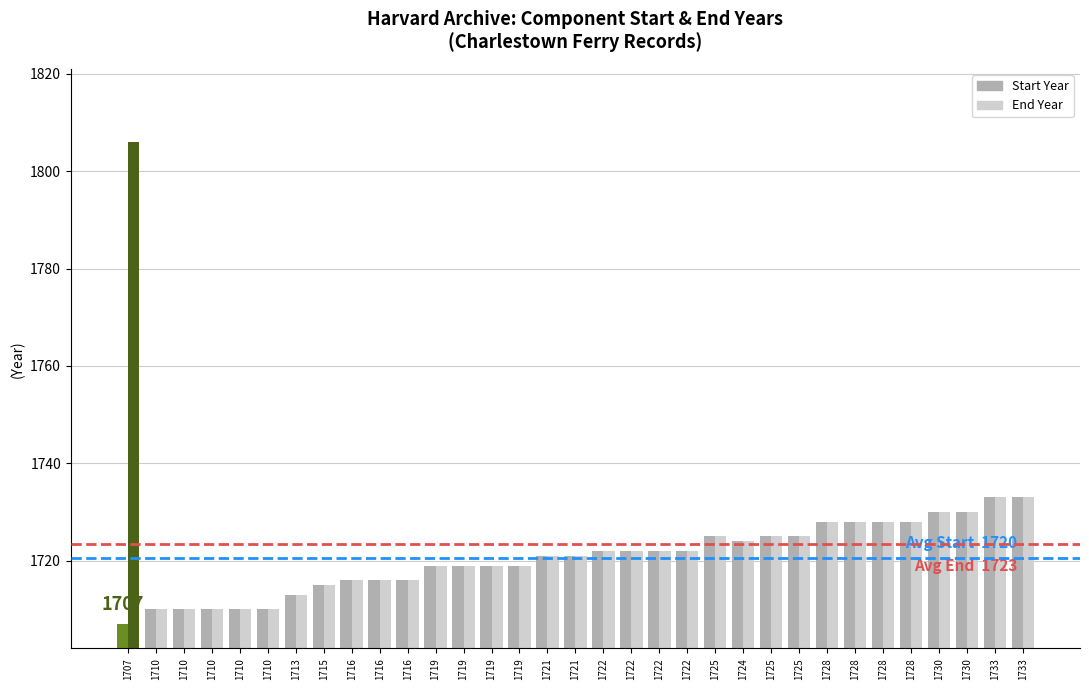

How many series are shown in this chart?

2